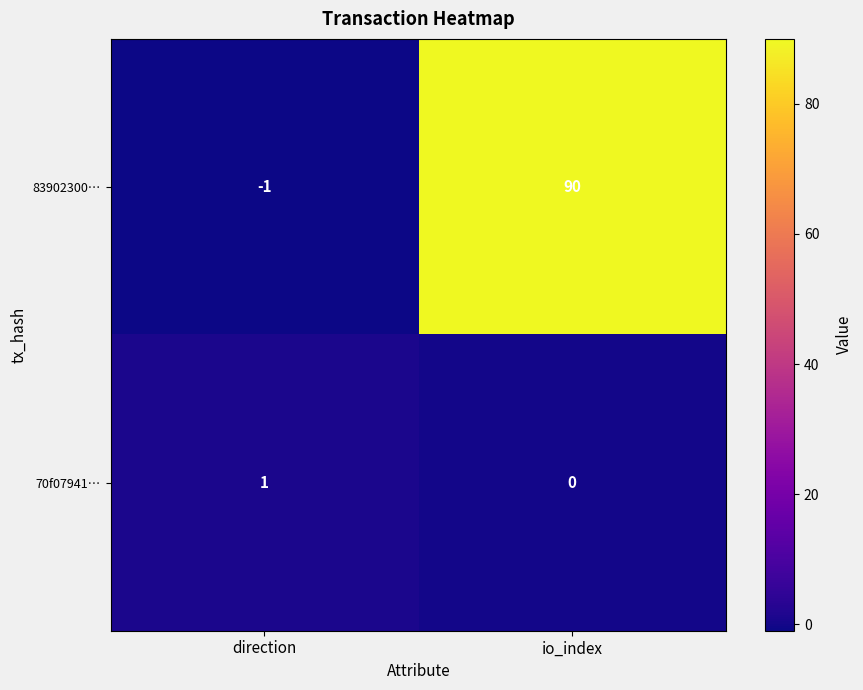

Which series has the widest spread of values?

83902300…